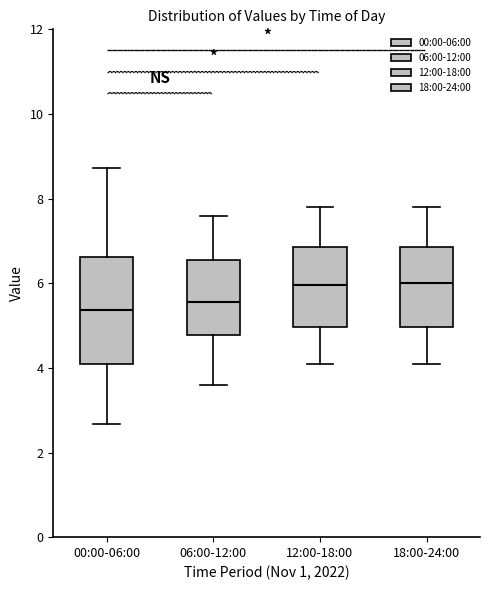

Which box is the tallest, from its lower edge to its upper edge?

00:00-06:00